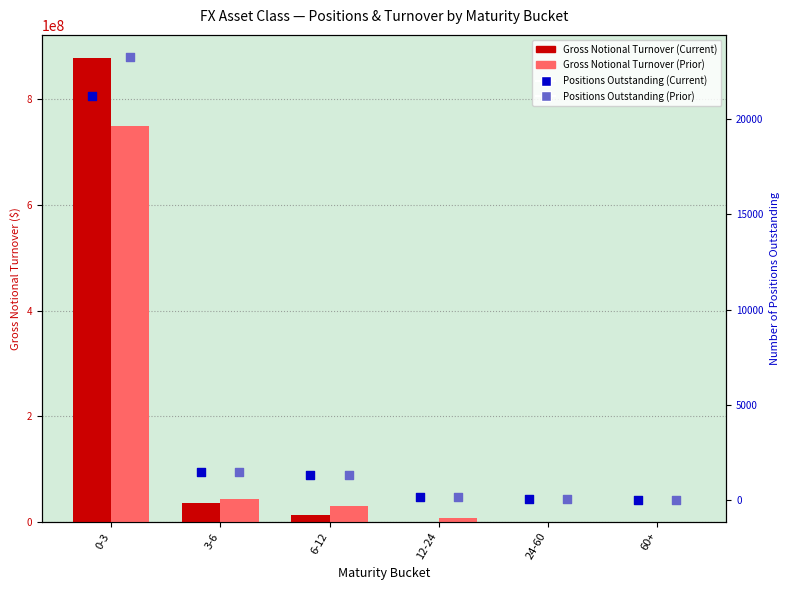

At how many categories does at least one series exceed 856796138?

1